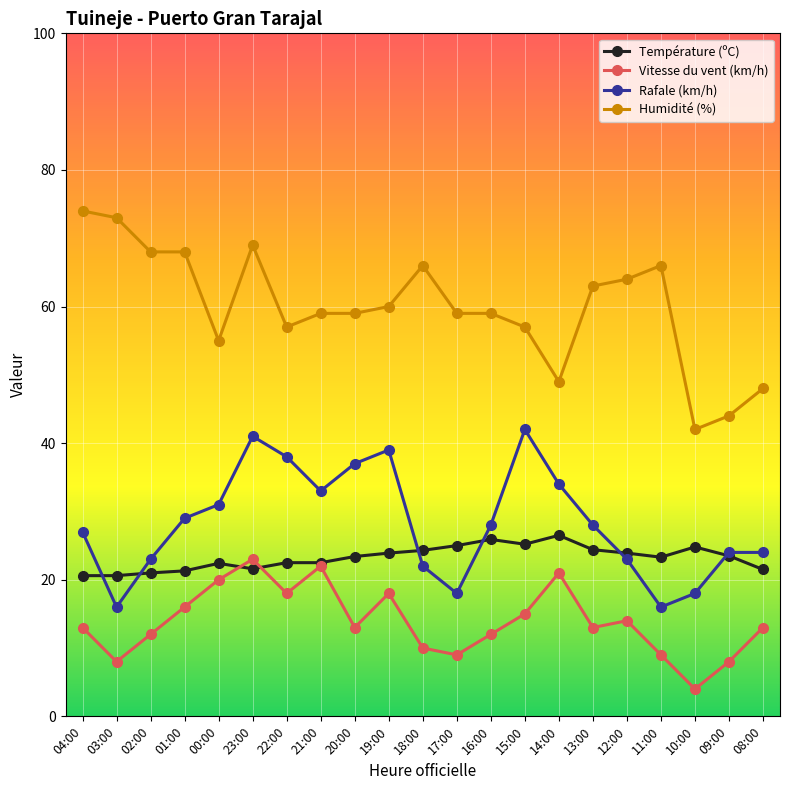

True or false: Humidité (%) has more than 1 points higher than both neighbors.

True